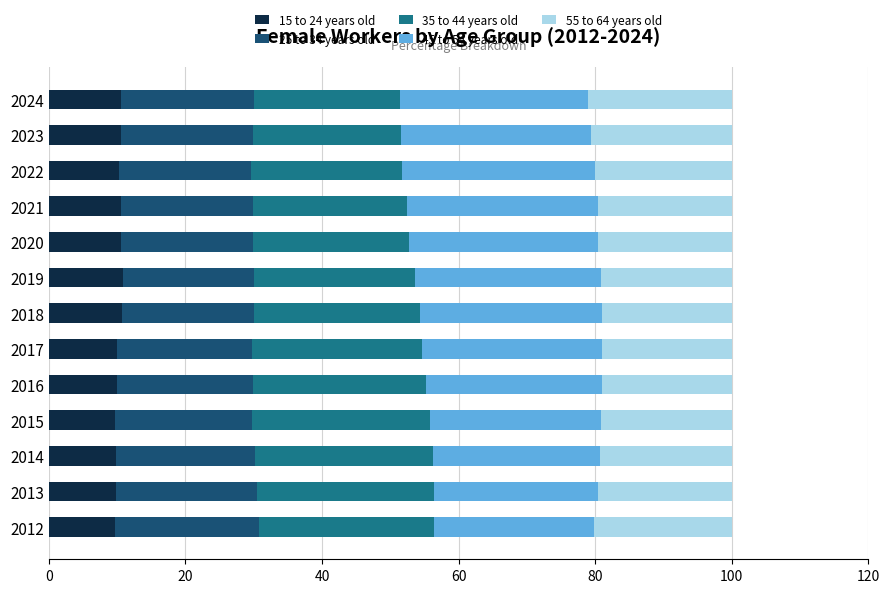

What is the maximum value for 15 to 24 years old?

10.9